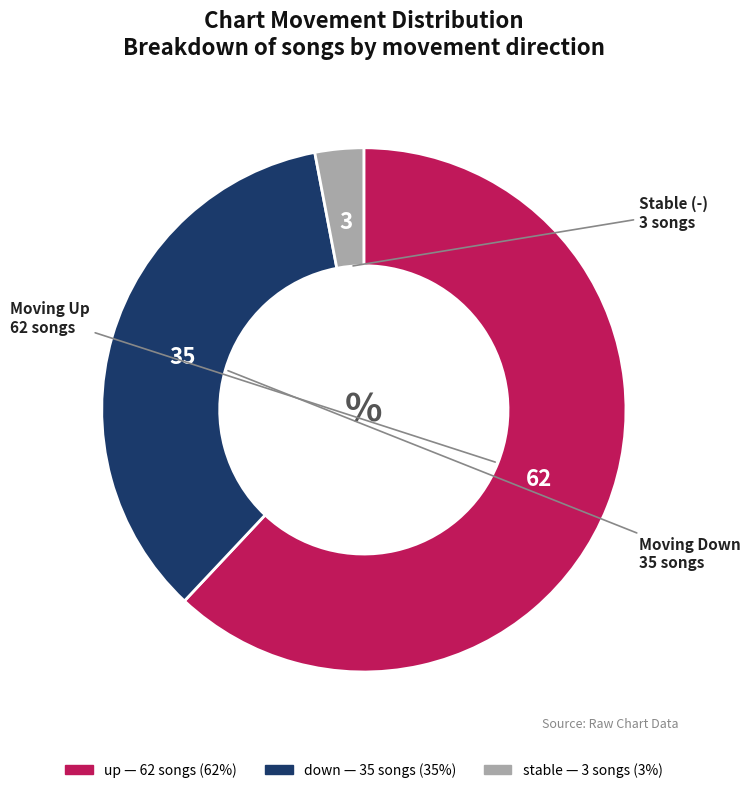

Does any single category account for the majority?

Yes